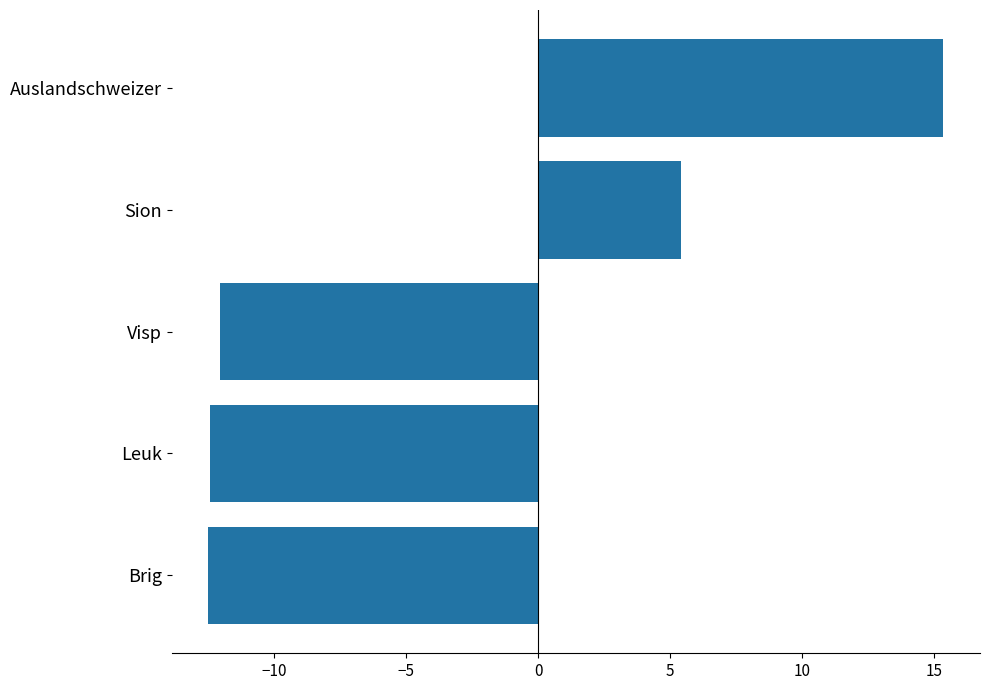

What is the difference between the maximum and minimum values?

27.8